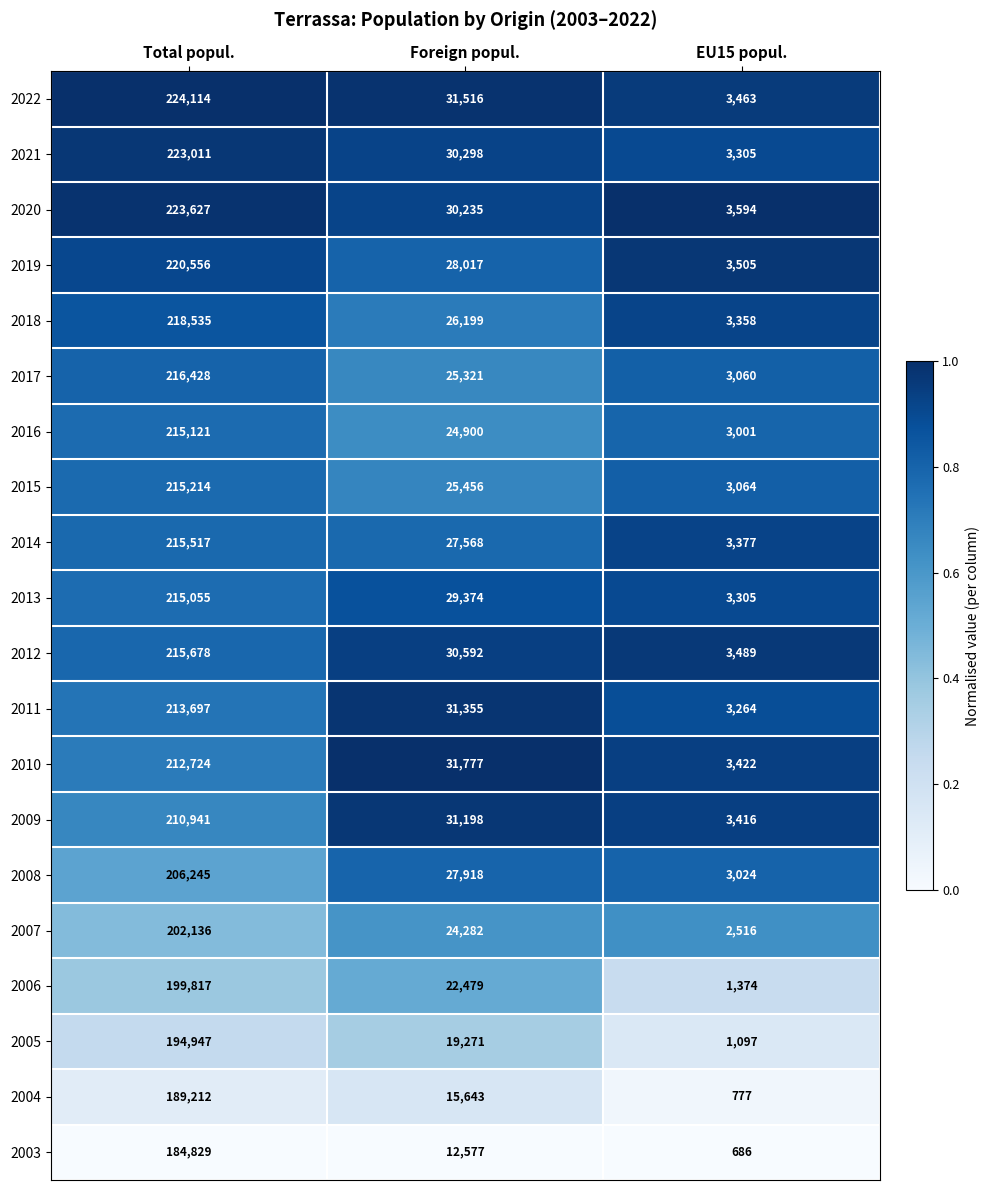

What is the spread (max minus min) of values at Total popul.?

39285